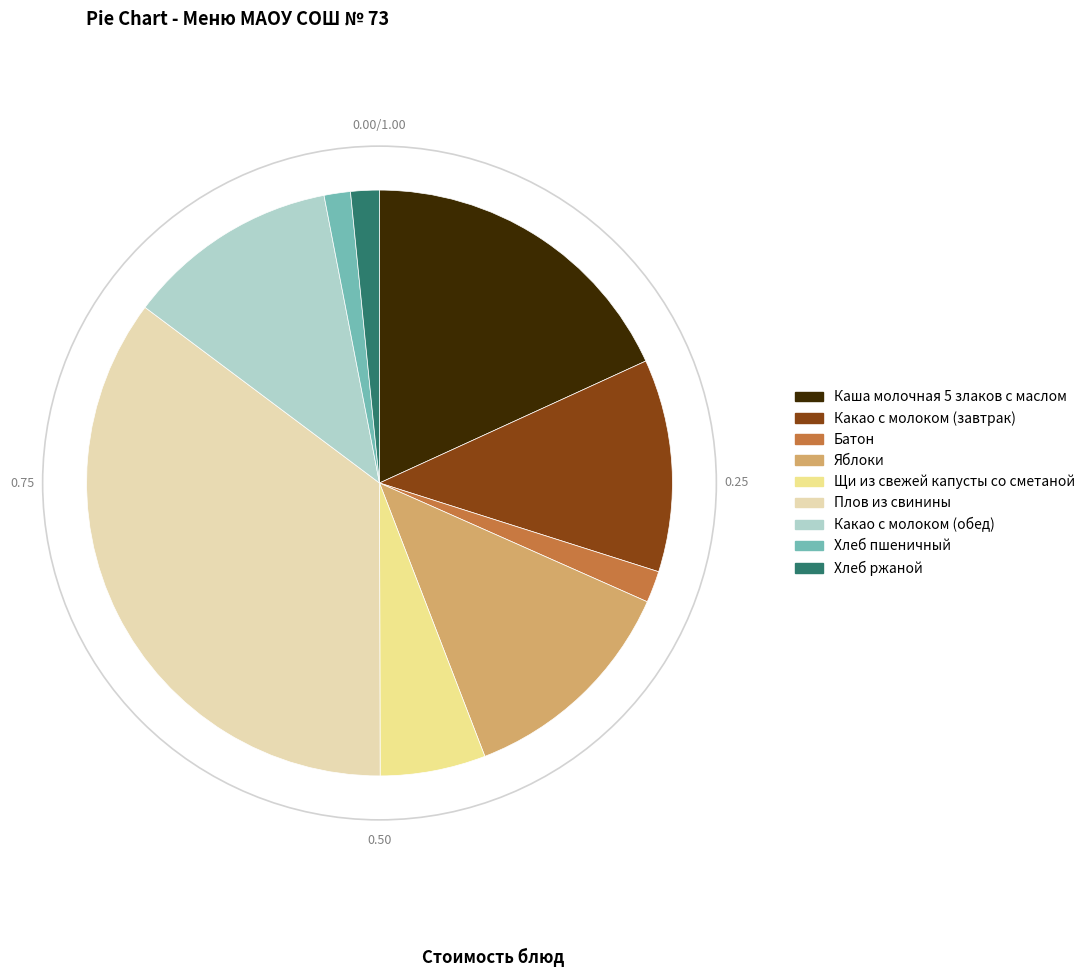

Count the number of slices in the pie.

9